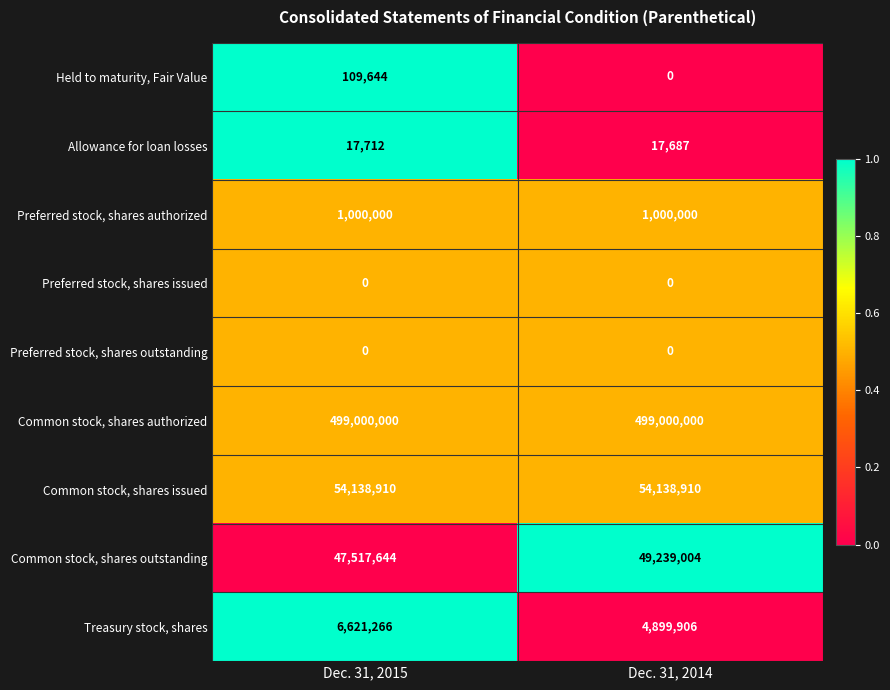

What is the difference between the maximum and minimum values in the Treasury stock, shares series?

1721360